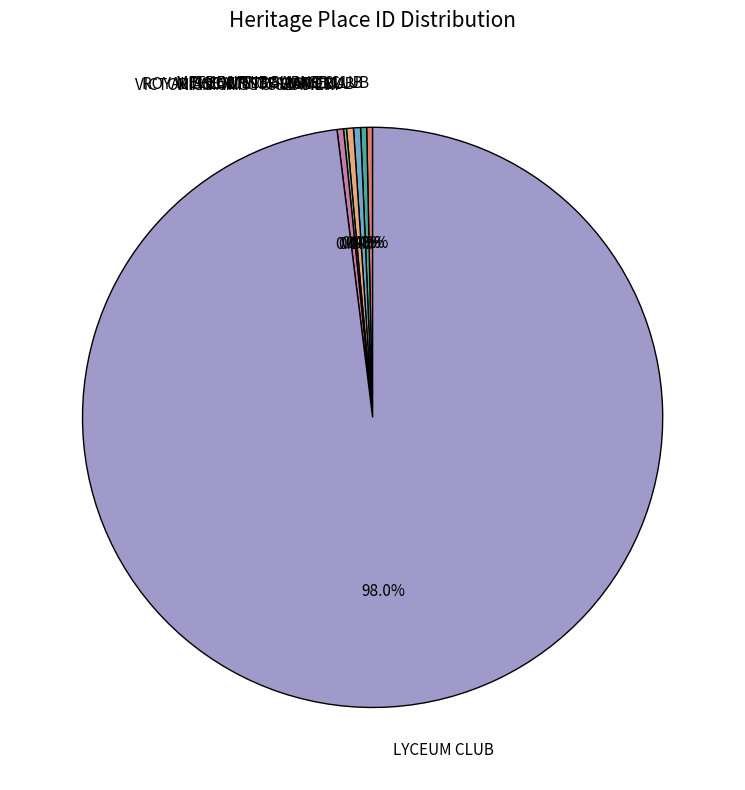

What is the largest slice in the pie chart?

LYCEUM CLUB